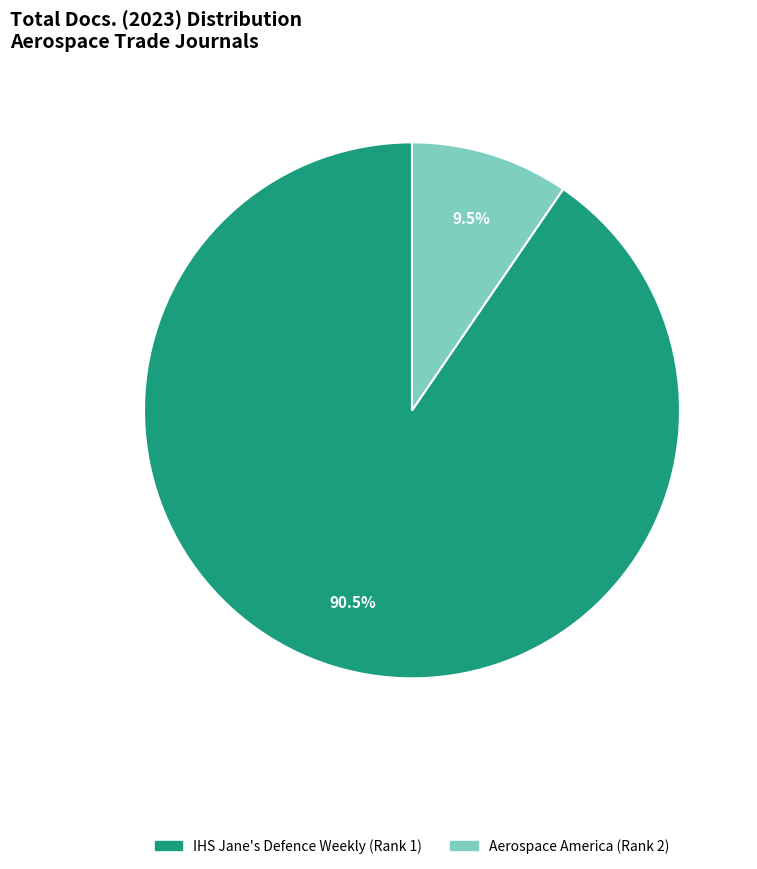

What is the largest slice in the pie chart?

IHS Jane's Defence Weekly (Rank 1)